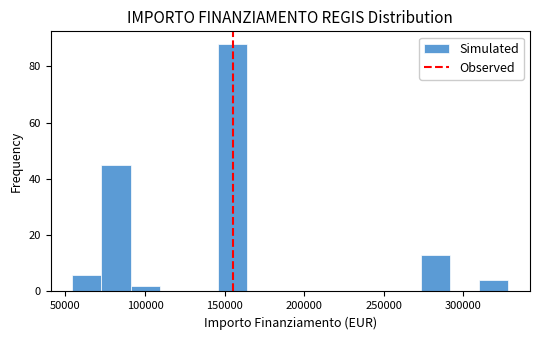

Around what value on the x-axis is the tallest bar? Give the approximate position of its centre, as read against the axis.

155000